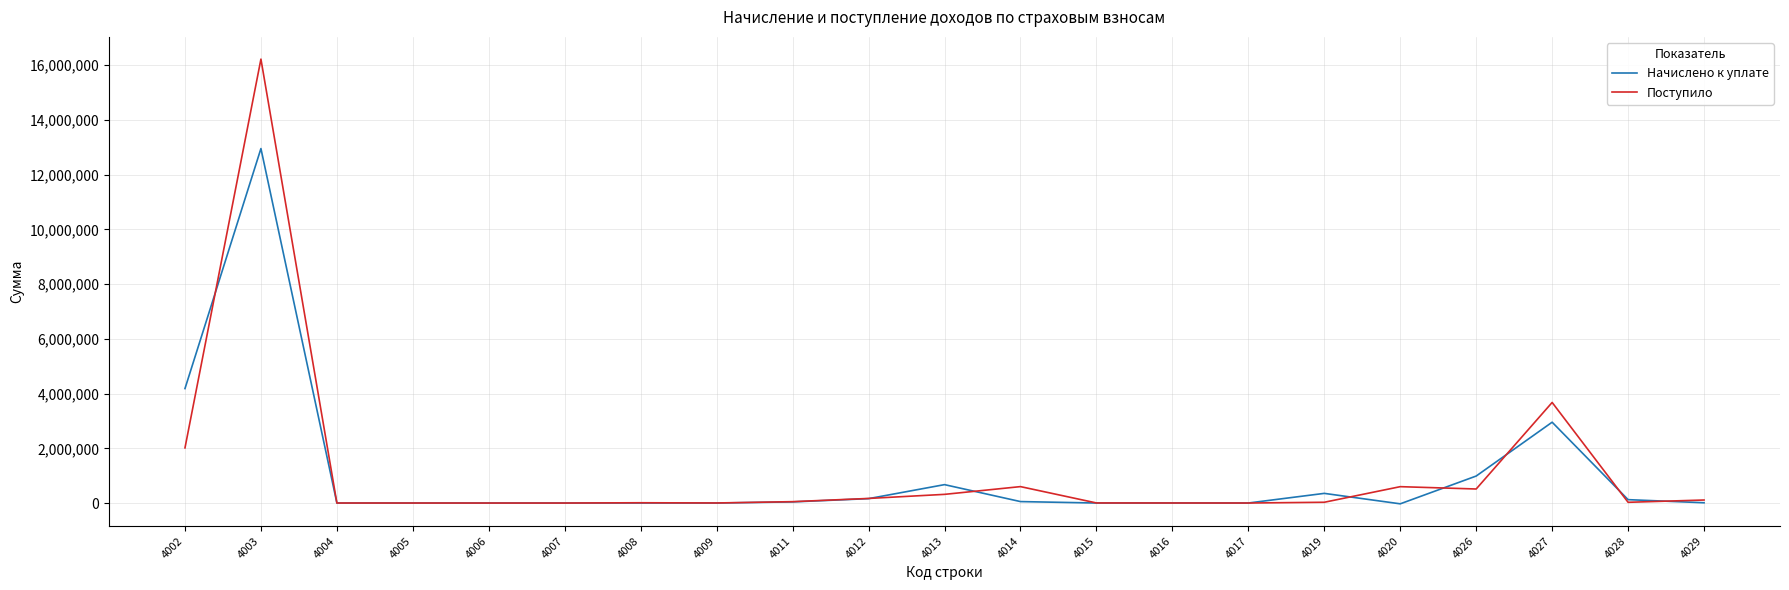

List the series in order of their peak value, highest first.

Поступило, Начислено к уплате